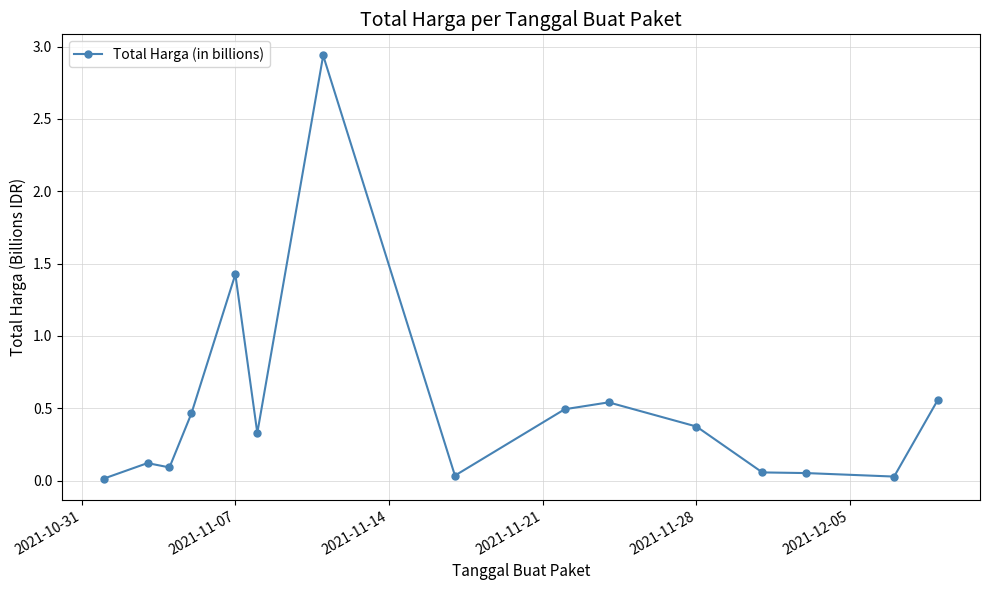

What is the sum of all values?

7.5